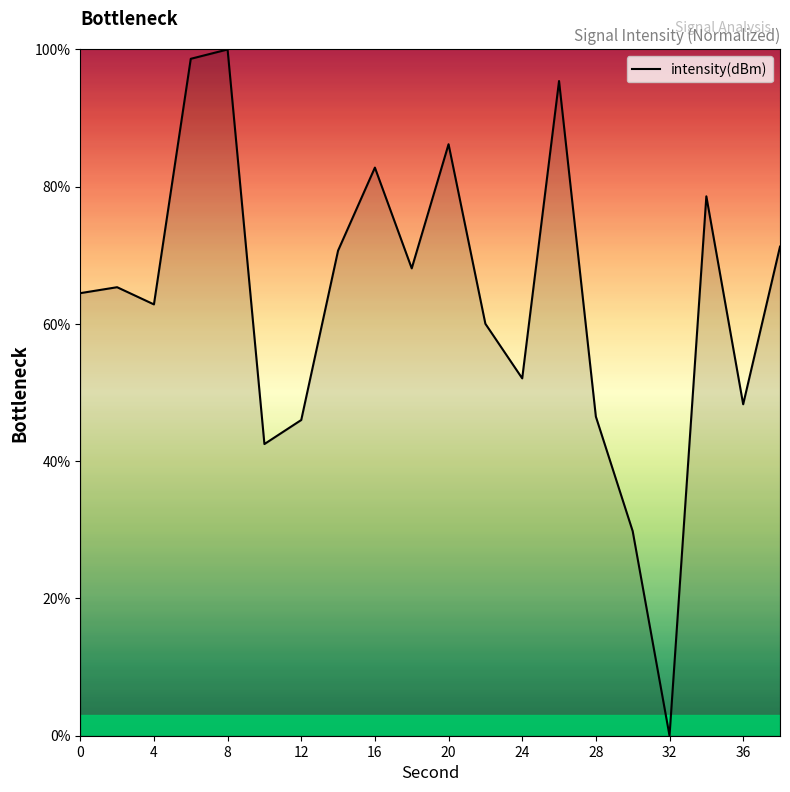

What is the sum of all values?

1269.6